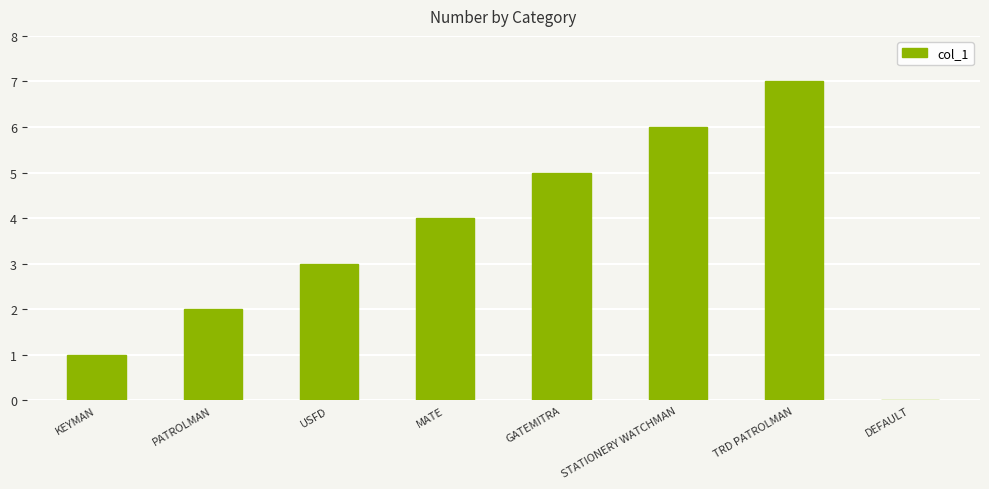

Which label corresponds to the largest value in the chart?

TRD PATROLMAN